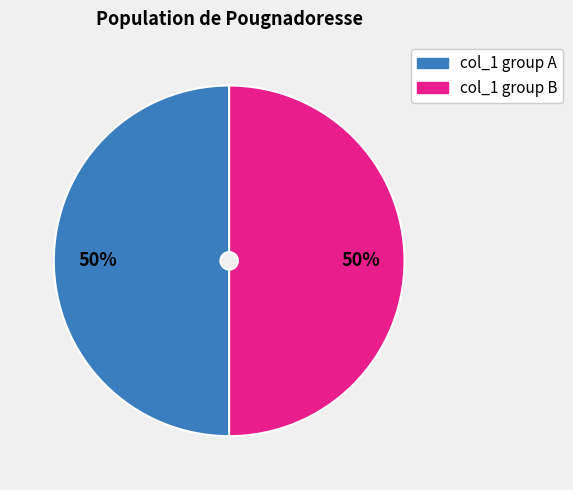

How many segments does this pie chart have?

2